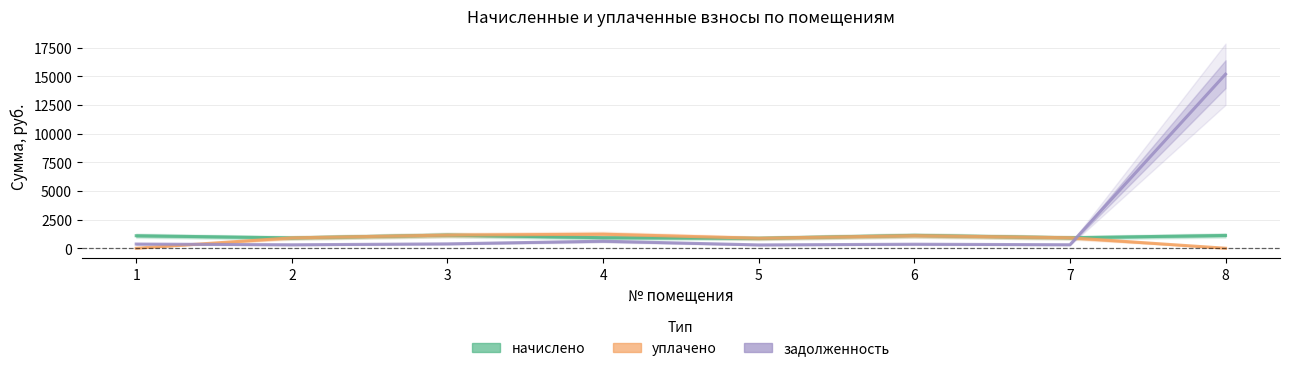

True or false: уплачено has more than 0 interior local peaks.

True